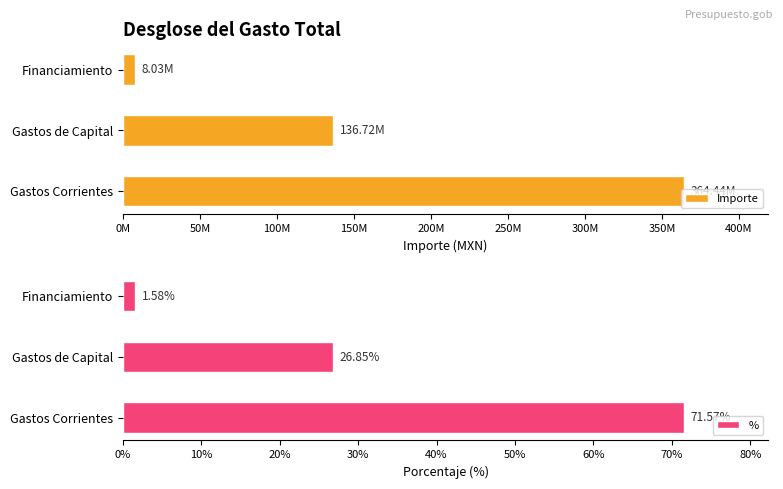

Which category has the highest value in the % series?

Gastos Corrientes